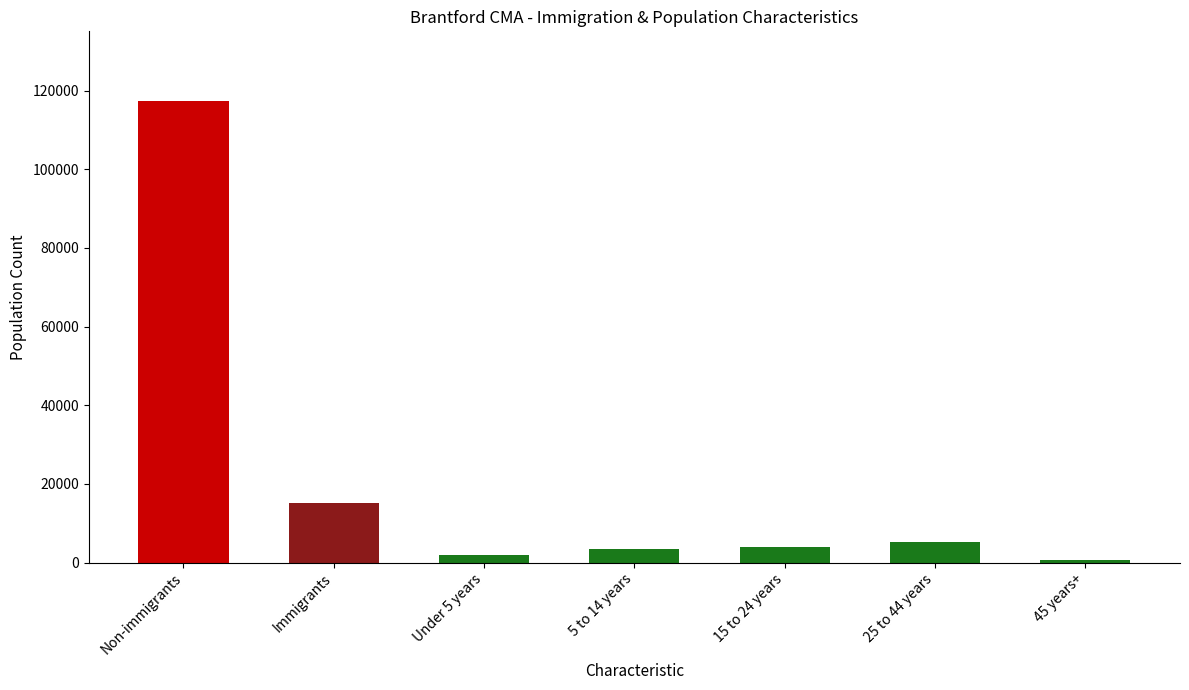

How many bars are there in total?

7